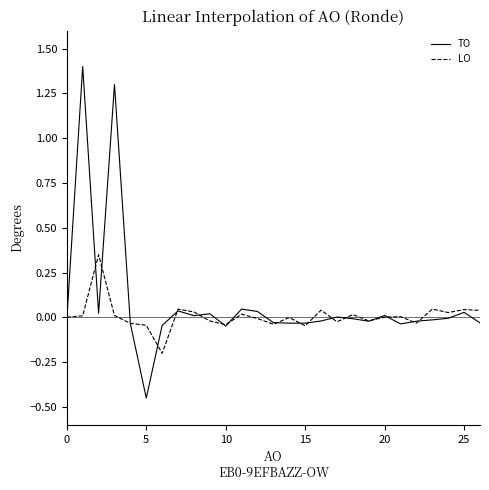

Count the number of data series in this chart.

2